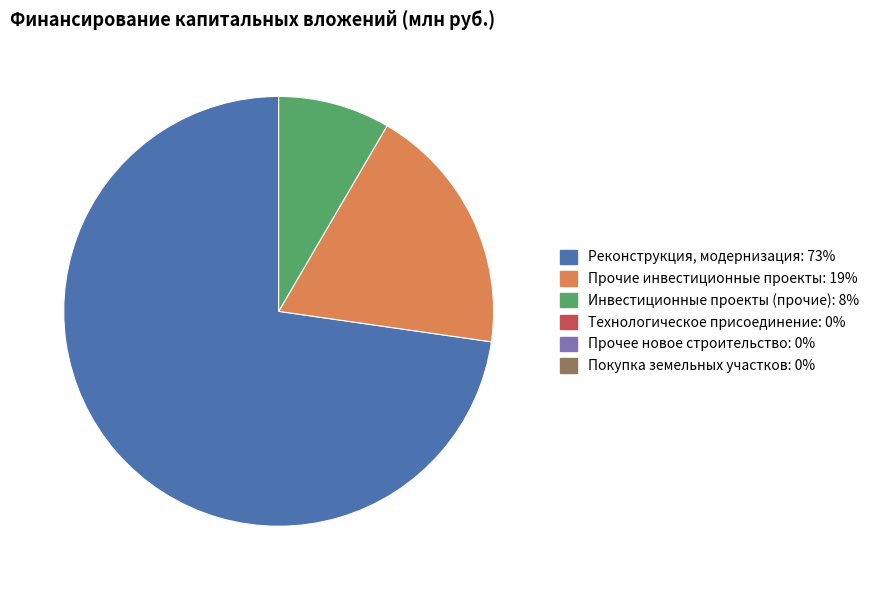

How many segments does this pie chart have?

3